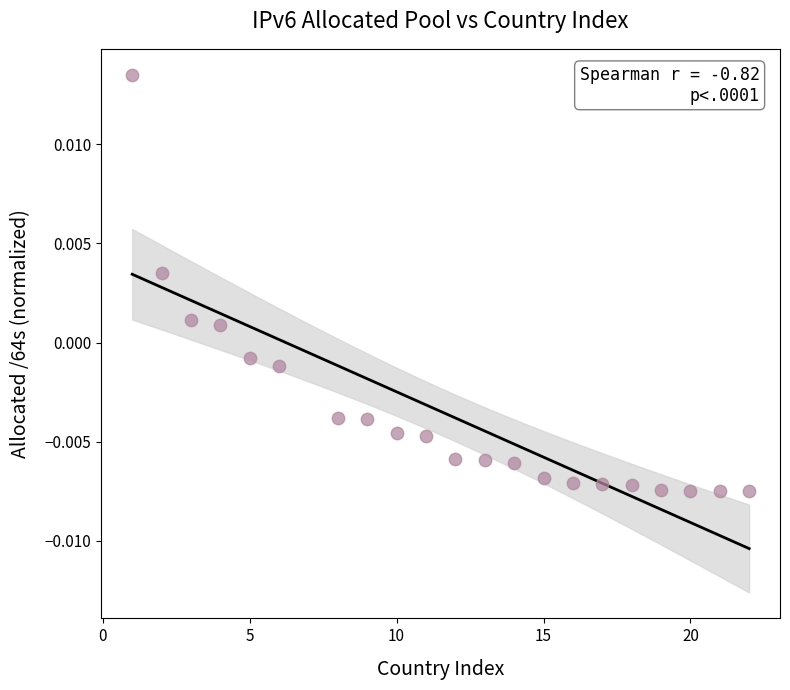

What is the range of X values (max minus min)?

21.0